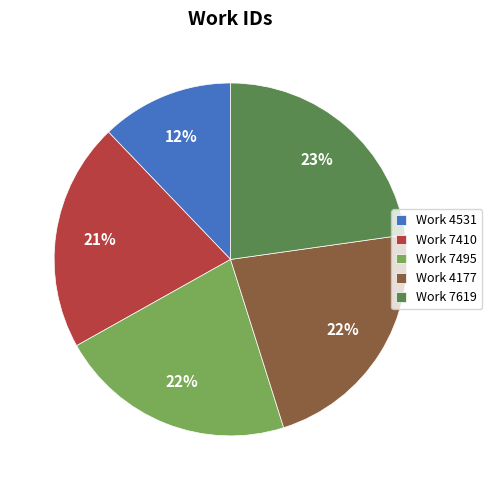

To the nearest percent, what portion does Work 7619 represent?

23%